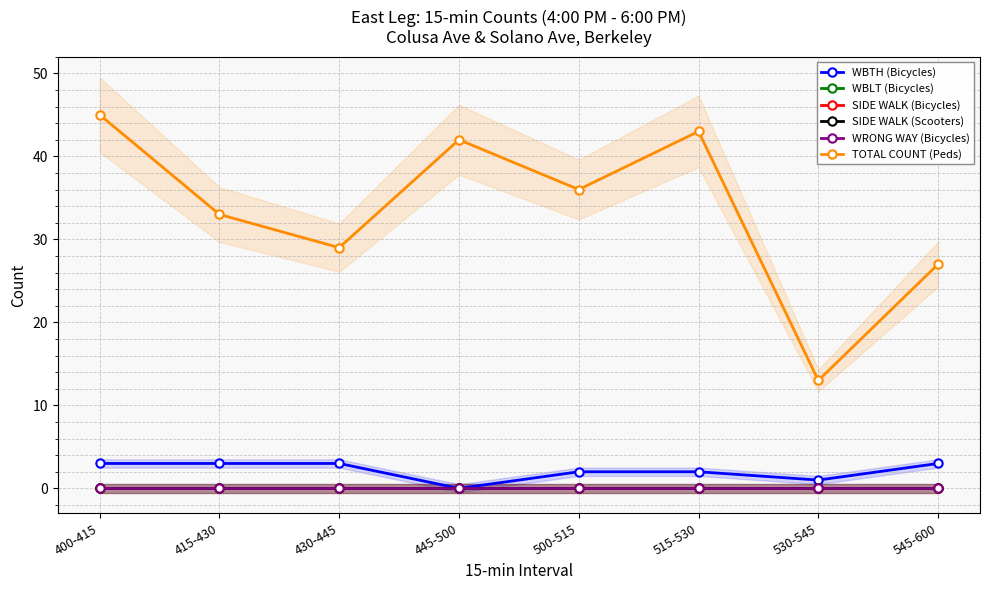

What is the approximate value of TOTAL COUNT (Peds) at 530-545?

13